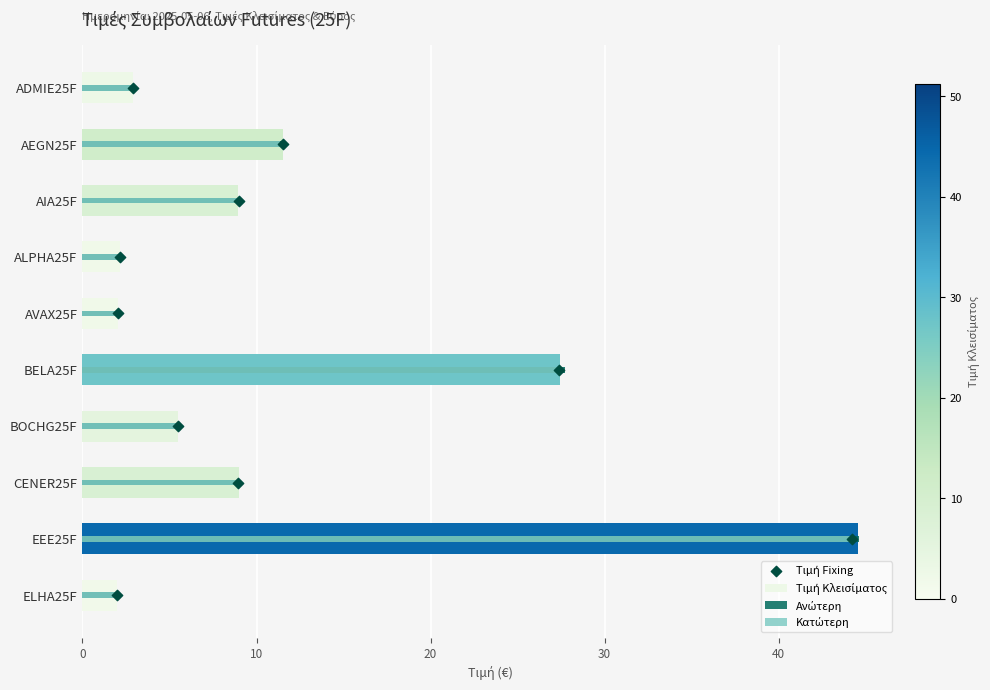

Which series contains the highest Y value?

Ανώτερη